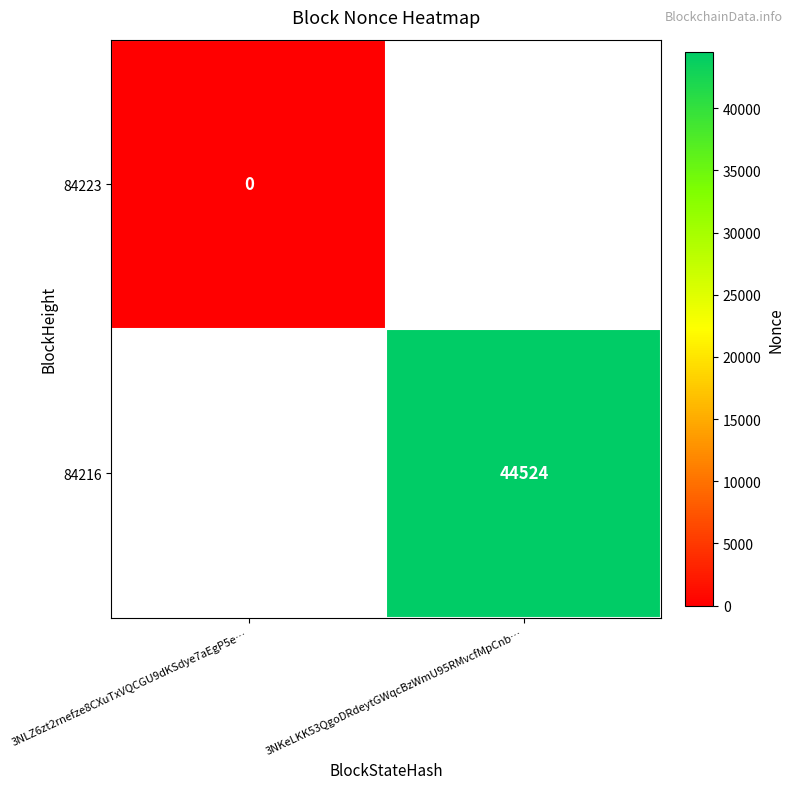

How many distinct data groups are displayed?

2